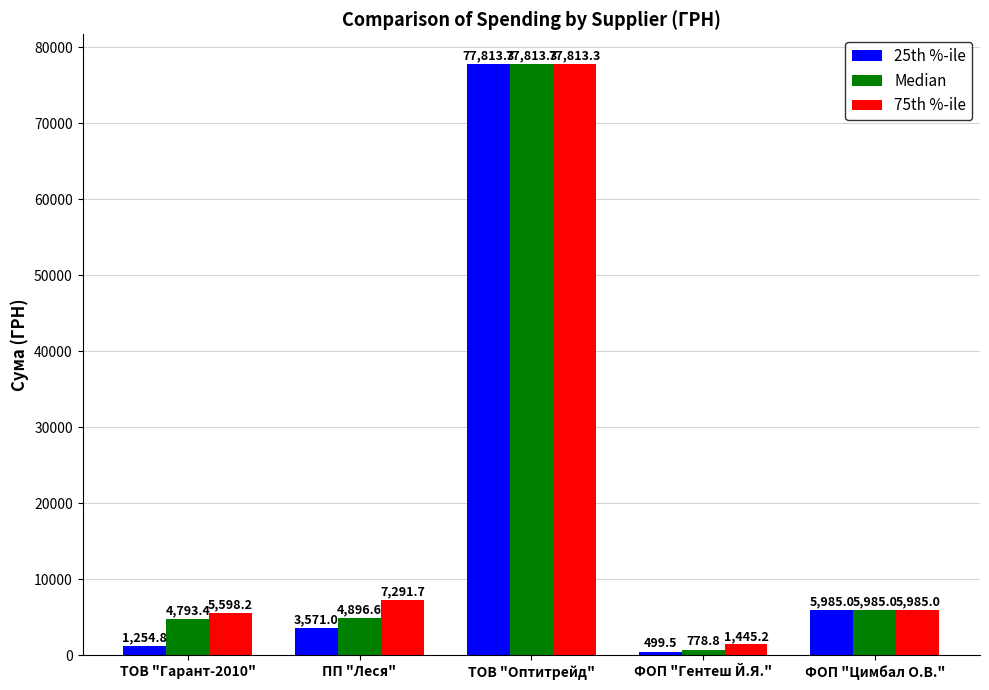

How many values in the 25th %-ile series are below 3571?

2